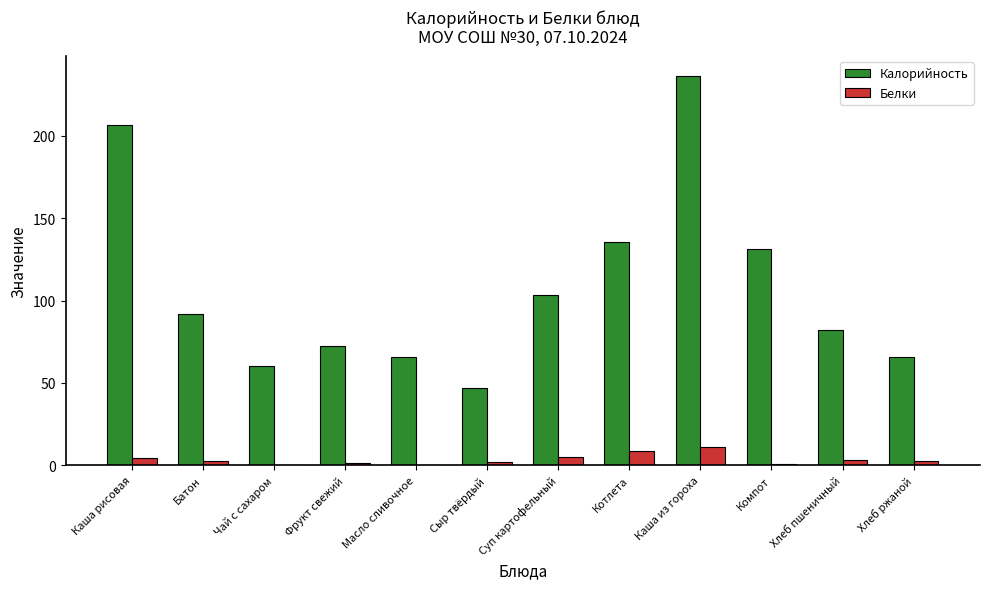

Is it true that Калорийность equals 81.3 at Компот?

False